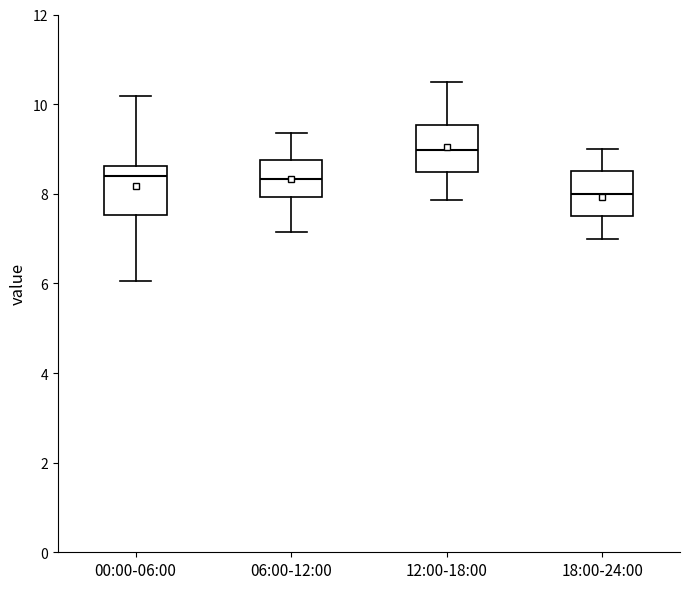

Reading left to right, read every box against the y-axis: the position of its median line, the range the box covers, and the ends of its whiskers. The values are not printed on the chart, so give them approximately, as read against the axis.

00:00-06:00: median 8.4, box 7.6 to 8.6, whiskers 6.0 to 10.2
06:00-12:00: median 8.4, box 8.0 to 8.8, whiskers 7.2 to 9.4
12:00-18:00: median 9.0, box 8.4 to 9.6, whiskers 7.8 to 10.6
18:00-24:00: median 8.0, box 7.6 to 8.6, whiskers 7.0 to 9.0